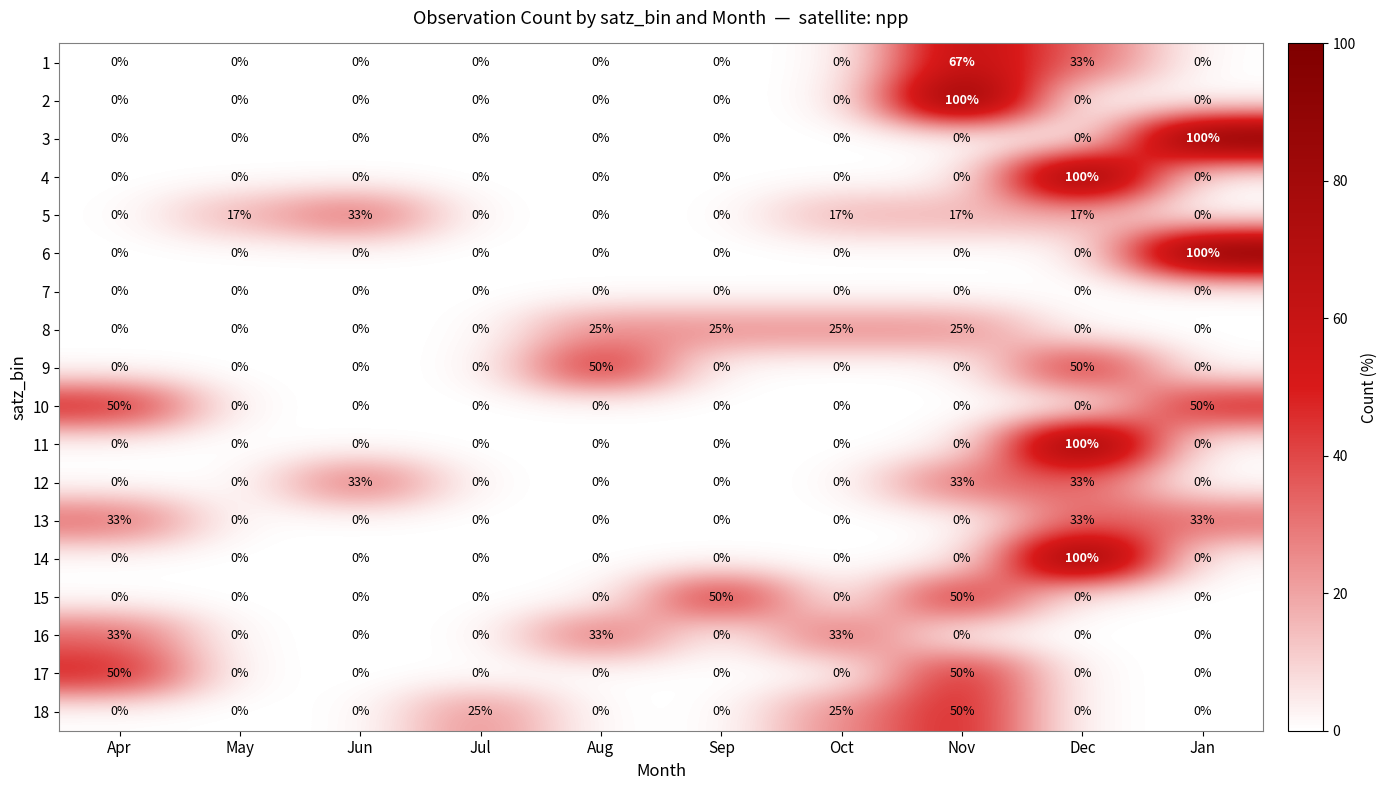

What is the maximum value shown in the chart?

100